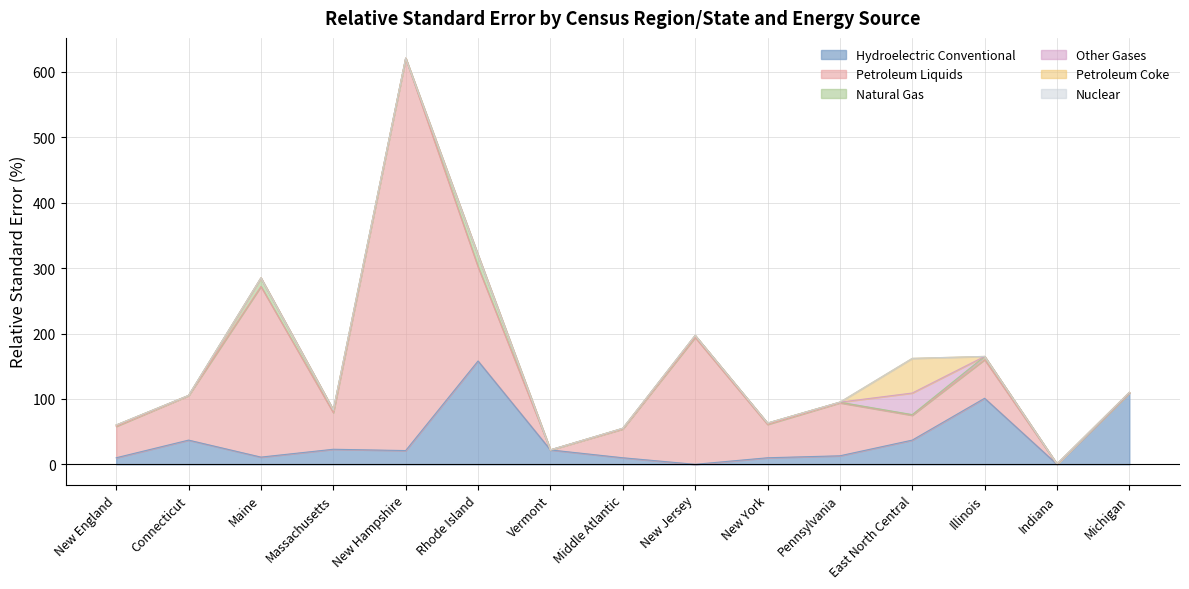

At which label is Hydroelectric Conventional closest to 79?

Illinois